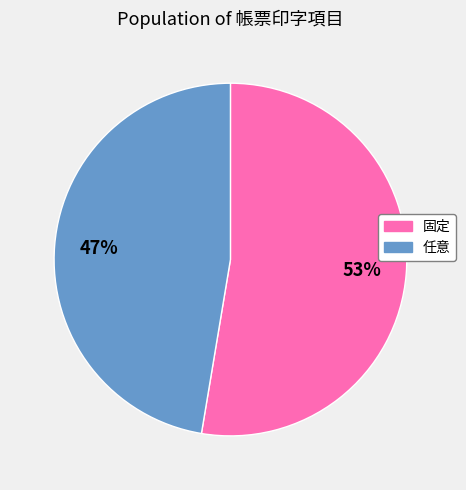

What is the majority slice?

固定